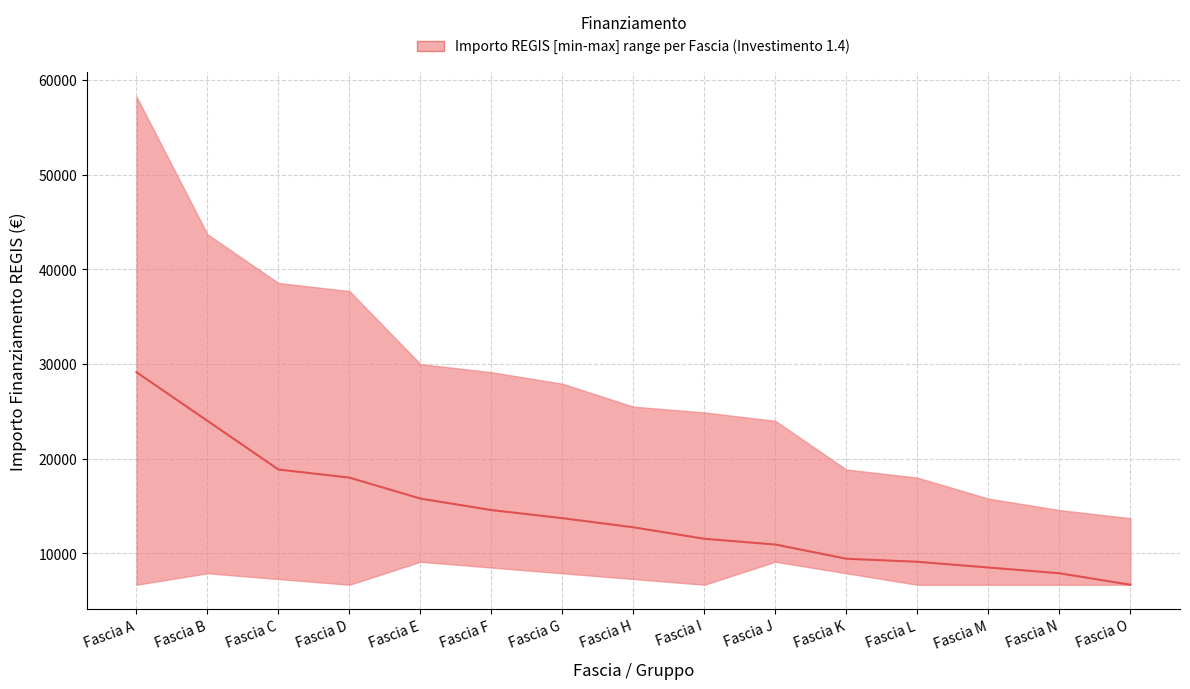

How many data points are less than 12747?

7